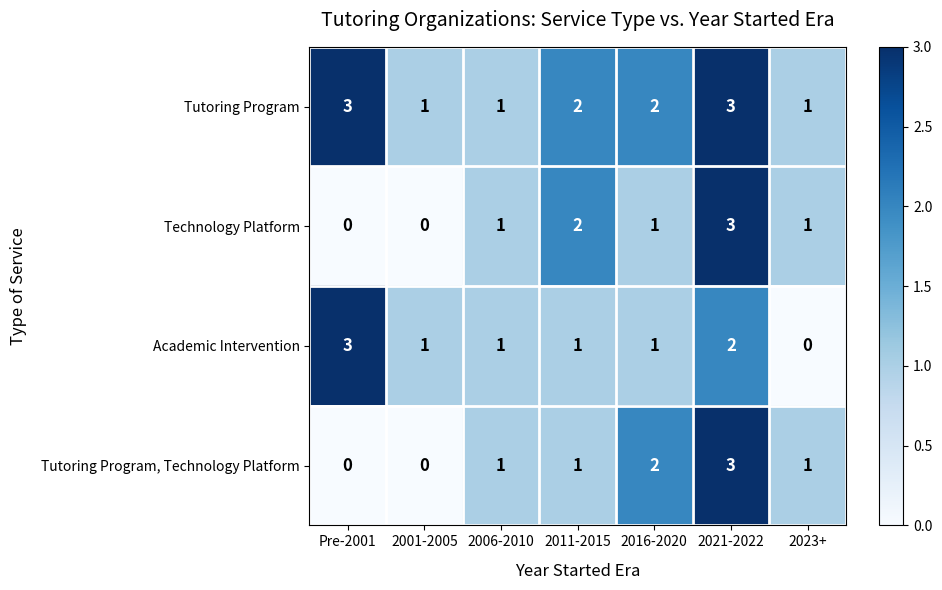

Reading left to right, transcribe all the data shown in this chart.

Tutoring Program: Pre-2001=3	2001-2005=1	2006-2010=1	2011-2015=2	2016-2020=2	2021-2022=3	2023+=1
Technology Platform: Pre-2001=0	2001-2005=0	2006-2010=1	2011-2015=2	2016-2020=1	2021-2022=3	2023+=1
Academic Intervention: Pre-2001=3	2001-2005=1	2006-2010=1	2011-2015=1	2016-2020=1	2021-2022=2	2023+=0
Tutoring Program, Technology Platform: Pre-2001=0	2001-2005=0	2006-2010=1	2011-2015=1	2016-2020=2	2021-2022=3	2023+=1